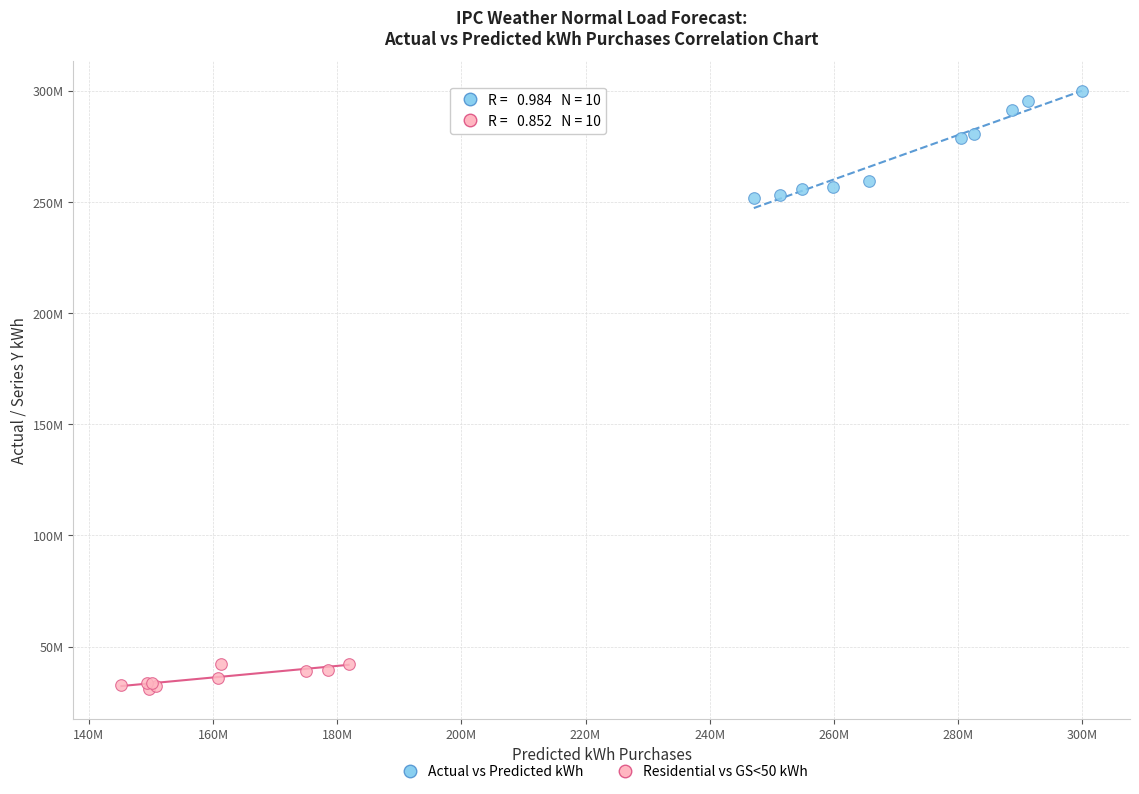

What are all the series names shown in the legend?

Actual vs Predicted kWh, Residential vs GS<50 kWh